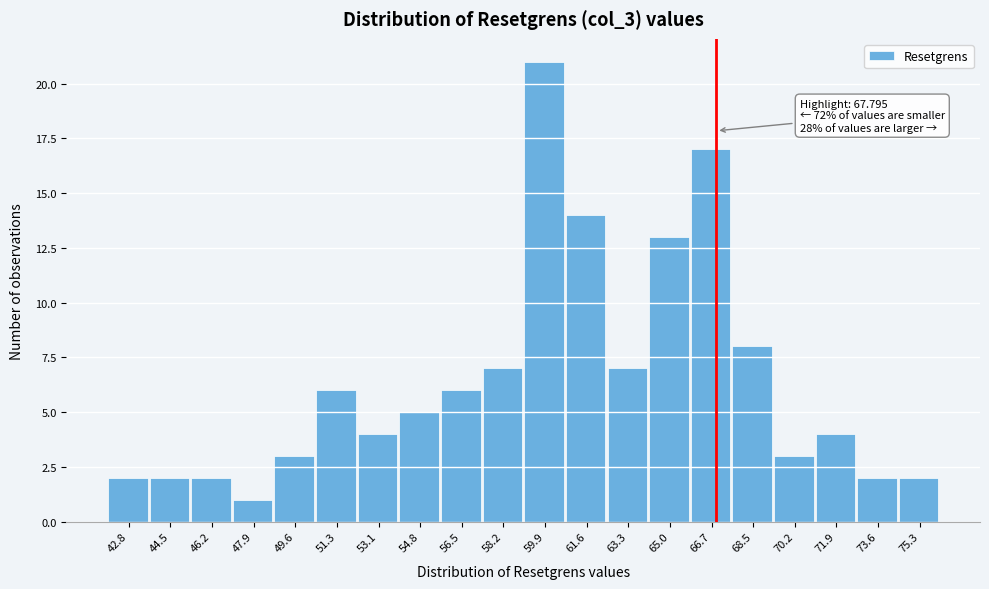

Reading left to right, extract all data points from this chart.

42.8=2	44.5=2	46.2=2	47.9=1	49.6=3	51.3=6	53.1=4	54.8=5	56.5=6	58.2=7	59.9=21	61.6=14	63.3=7	65.0=13	66.7=17	68.5=8	70.2=3	71.9=4	73.6=2	75.3=2